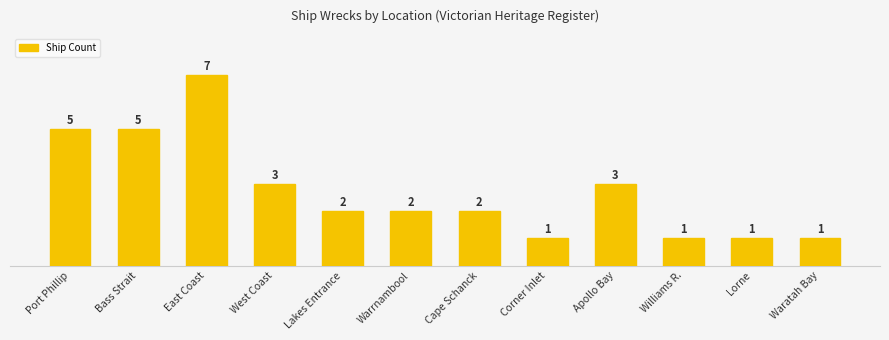

Rank the categories by value from lowest to highest.

Corner Inlet, Williams R., Lorne, Waratah Bay, Lakes Entrance, Warrnambool, Cape Schanck, West Coast, Apollo Bay, Port Phillip, Bass Strait, East Coast